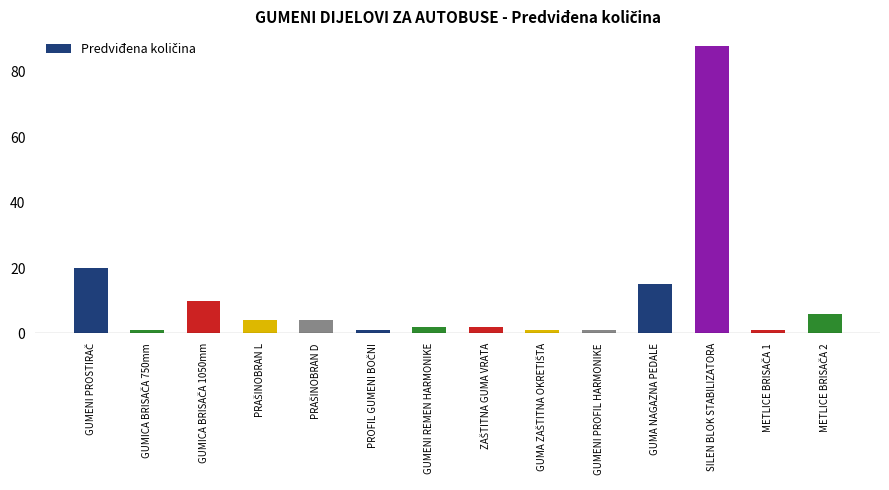

How many distinct data groups are displayed?

1